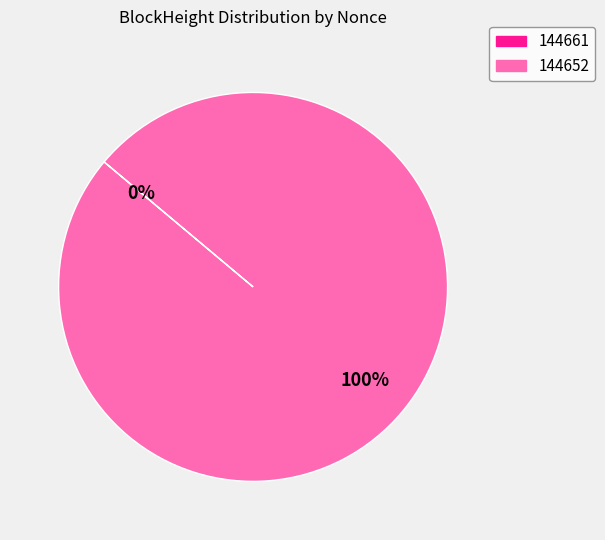

How many slices are in this pie chart?

2